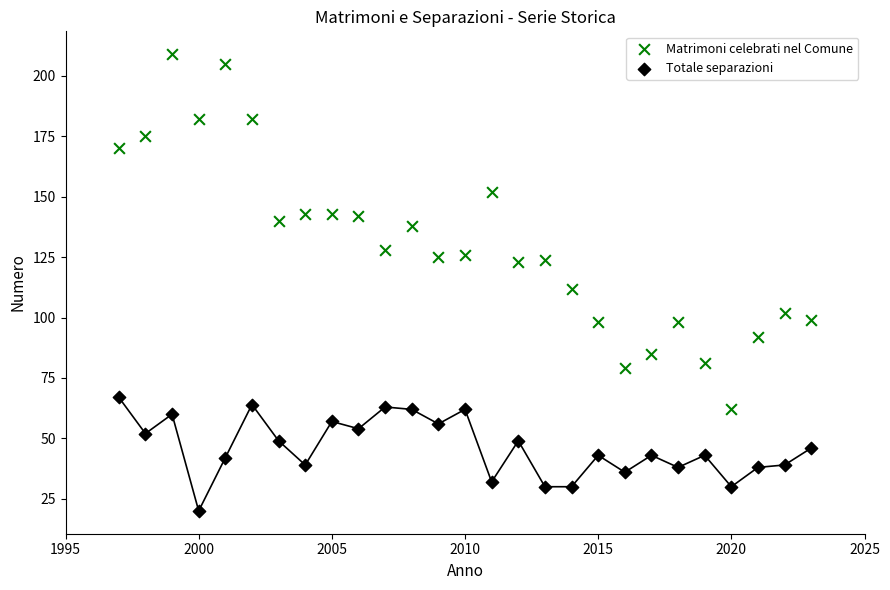

Which series has the largest Y range (max minus min)?

Matrimoni celebrati nel Comune